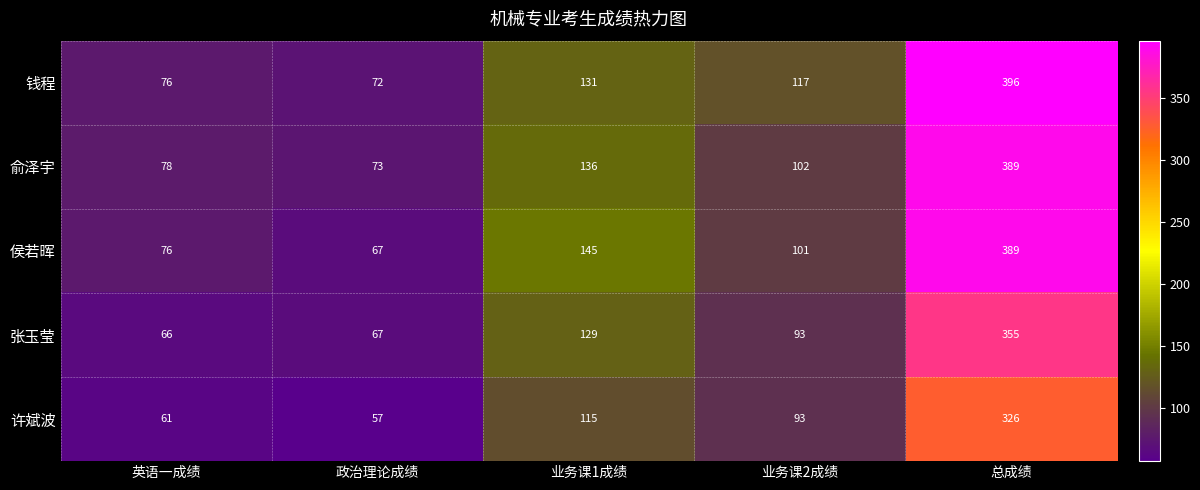

Which series has the widest spread of values?

钱程